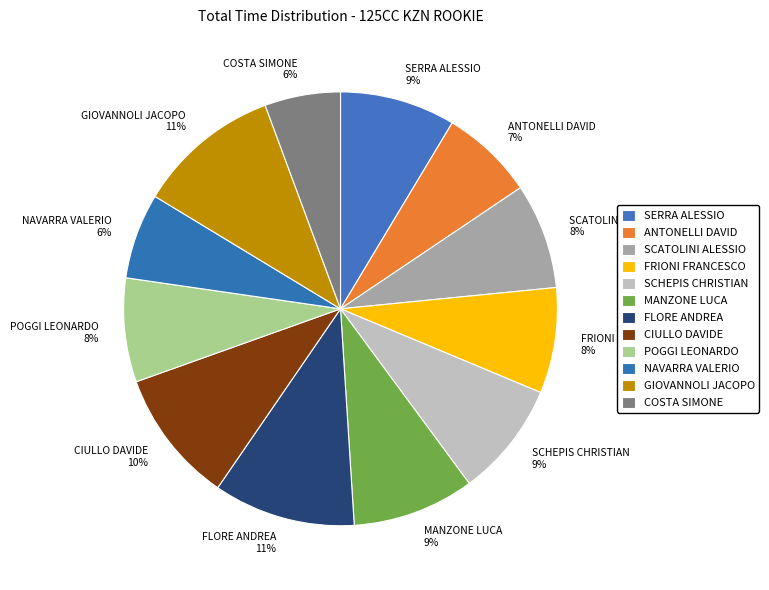

How many segments does this pie chart have?

12